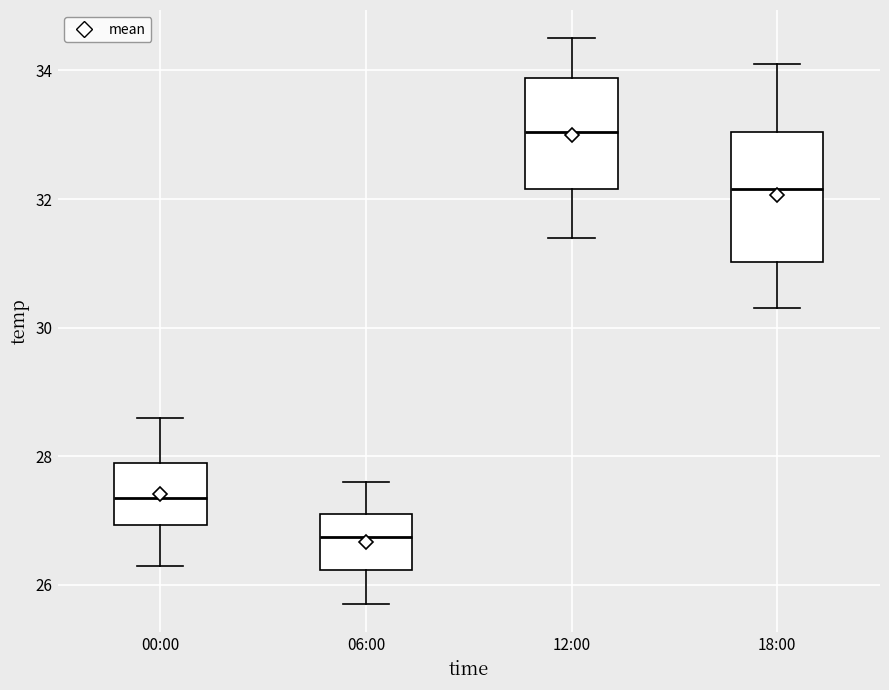

Comparing the boxes themselves (not the whiskers), which one is the tallest?

18:00